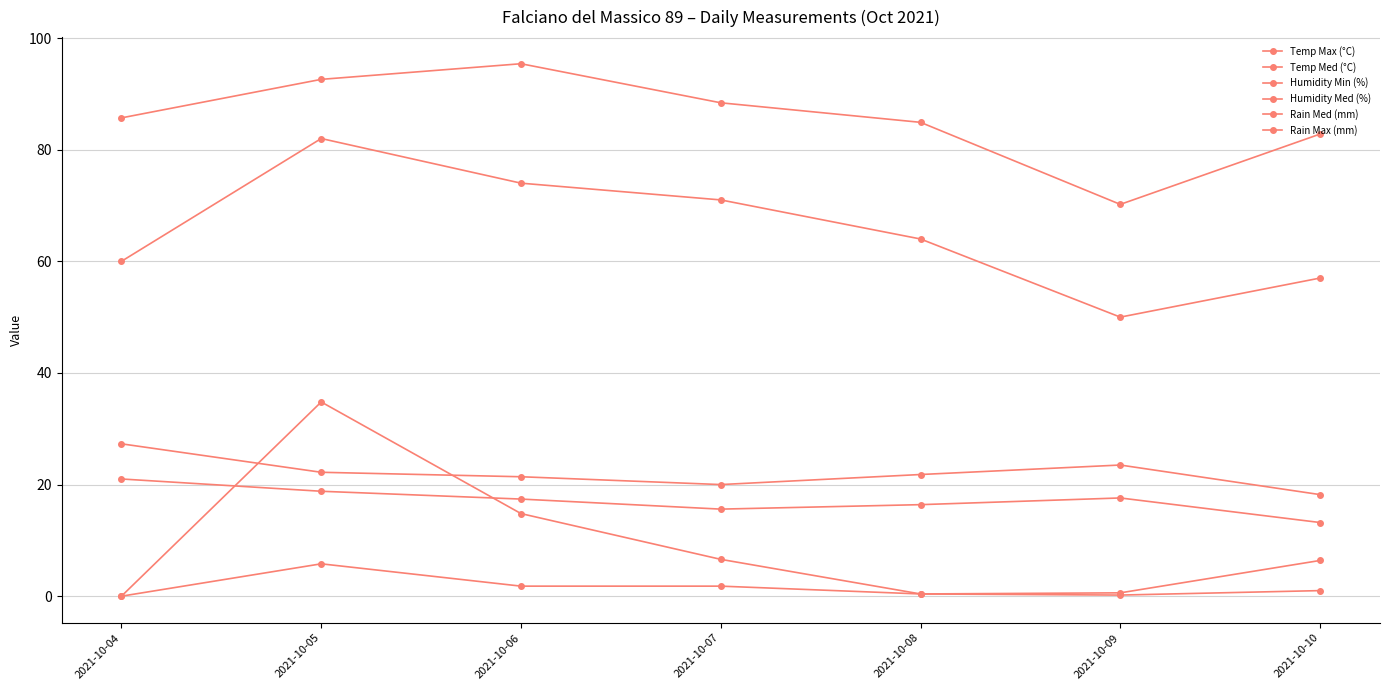

True or false: Temp Med (°C) has more than 2 points higher than both neighbors.

False